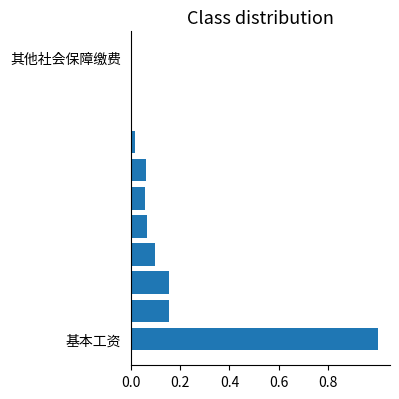

Are the bars horizontal?

Yes